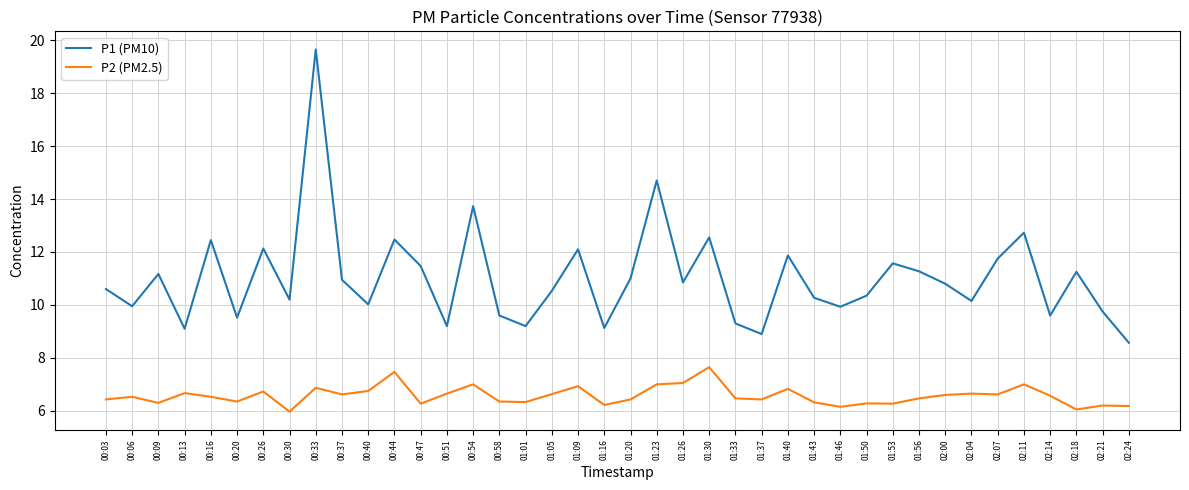

The P2 (PM2.5) series shows 6.7 at 00:13. True or false?

True